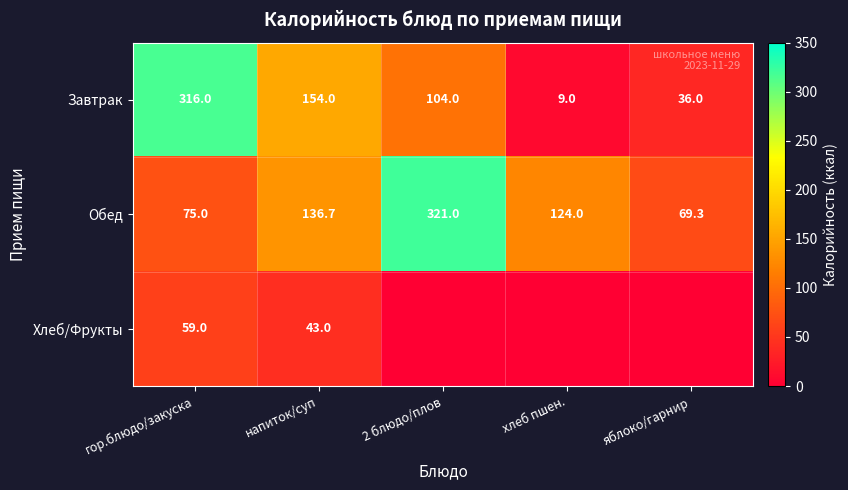

Is the value of Обед at напиток/суп greater than the value of Завтрак at гор.блюдо/закуска?

No